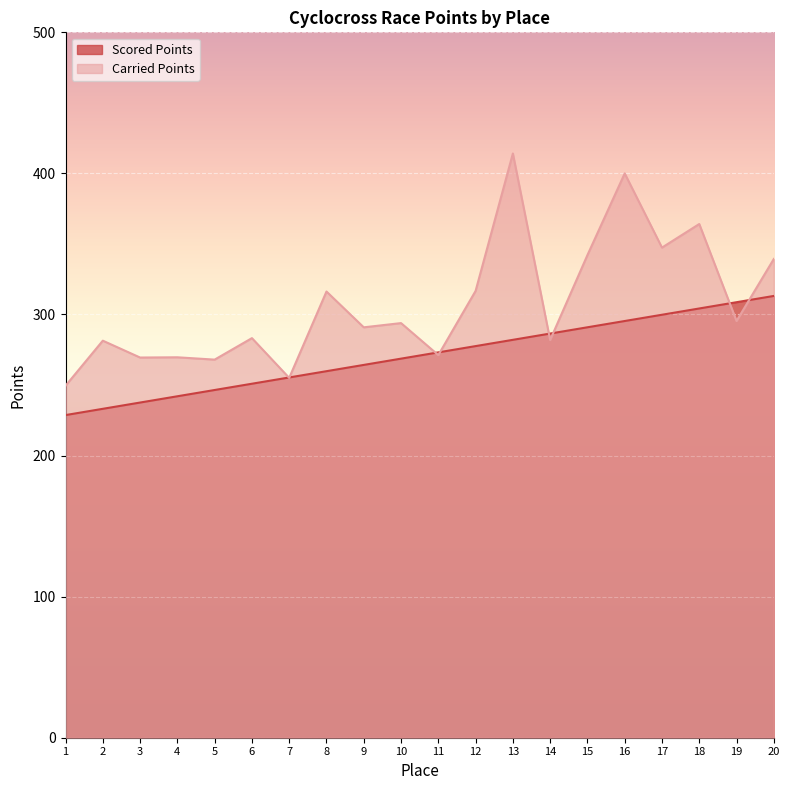

What is the value of the Scored Points point at the 5th from the left?

246.5